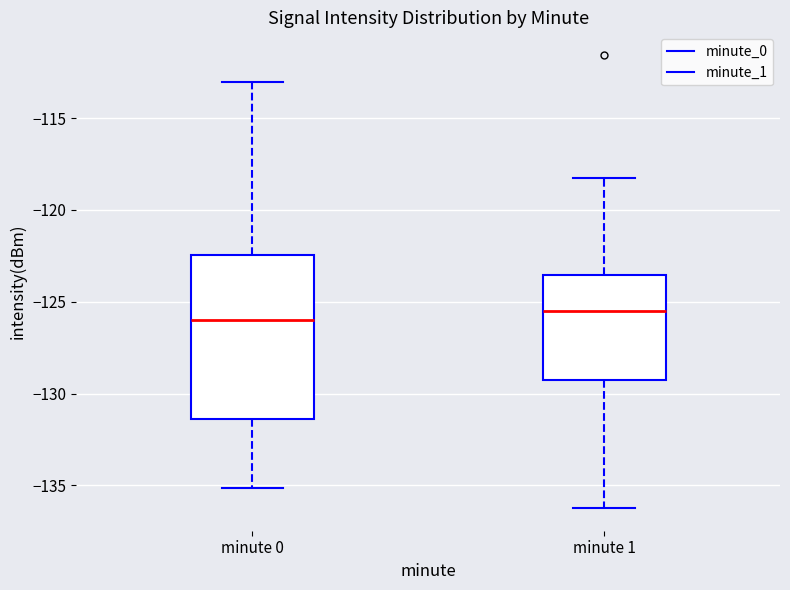

Reading left to right, read every box against the y-axis: the position of its median line, the range the box covers, and the ends of its whiskers. The values are not printed on the chart, so give them approximately, as read against the axis.

minute 0: median -126.0, box -131.5 to -122.5, whiskers -135.0 to -113.0
minute 1: median -125.5, box -129.5 to -123.5, whiskers -136.0 to -118.0